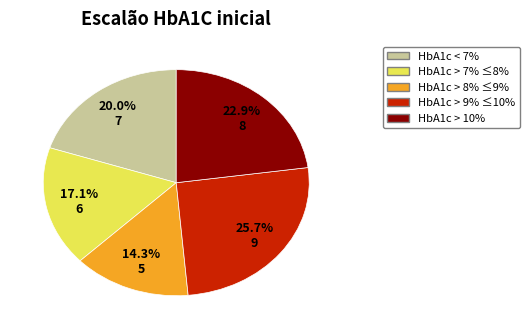

Is there a majority slice in this chart?

No